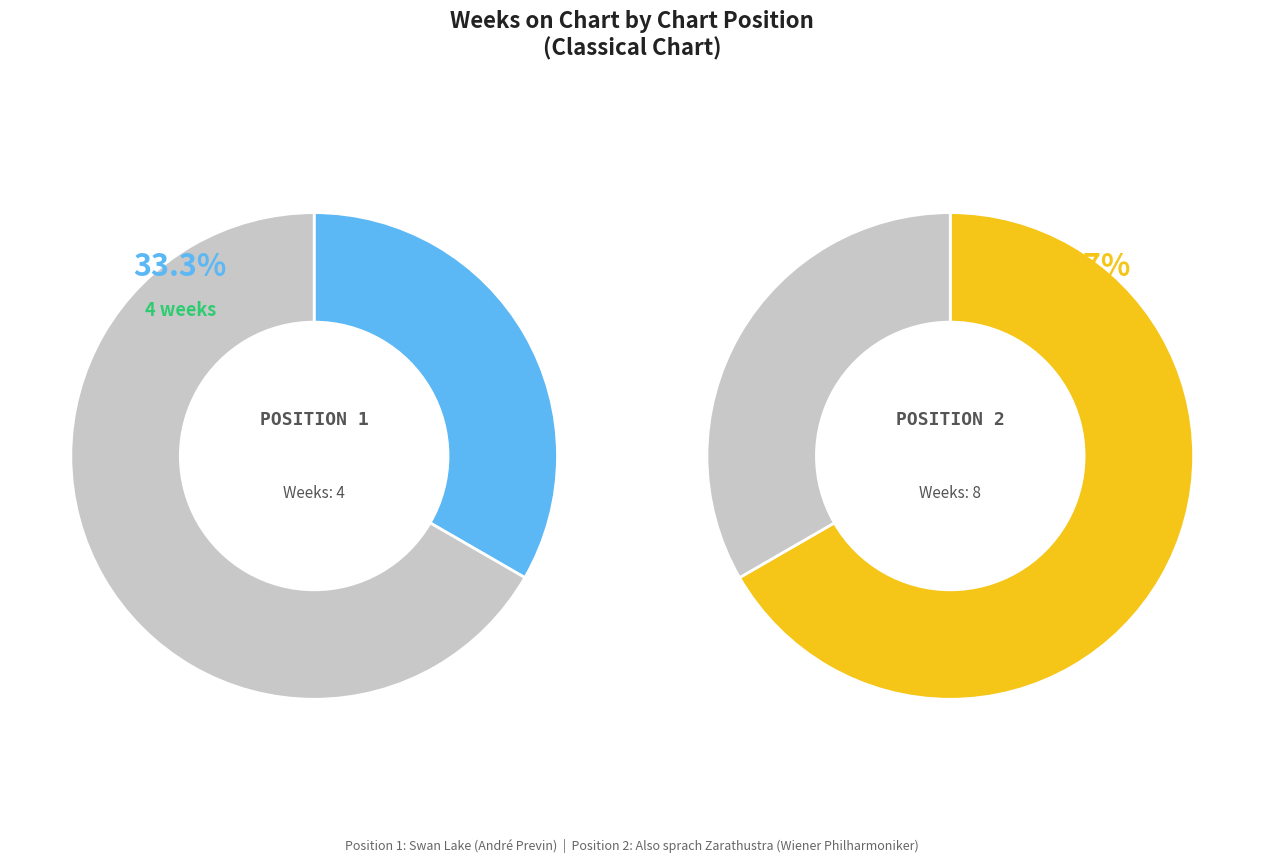

Which slice is the largest?

2